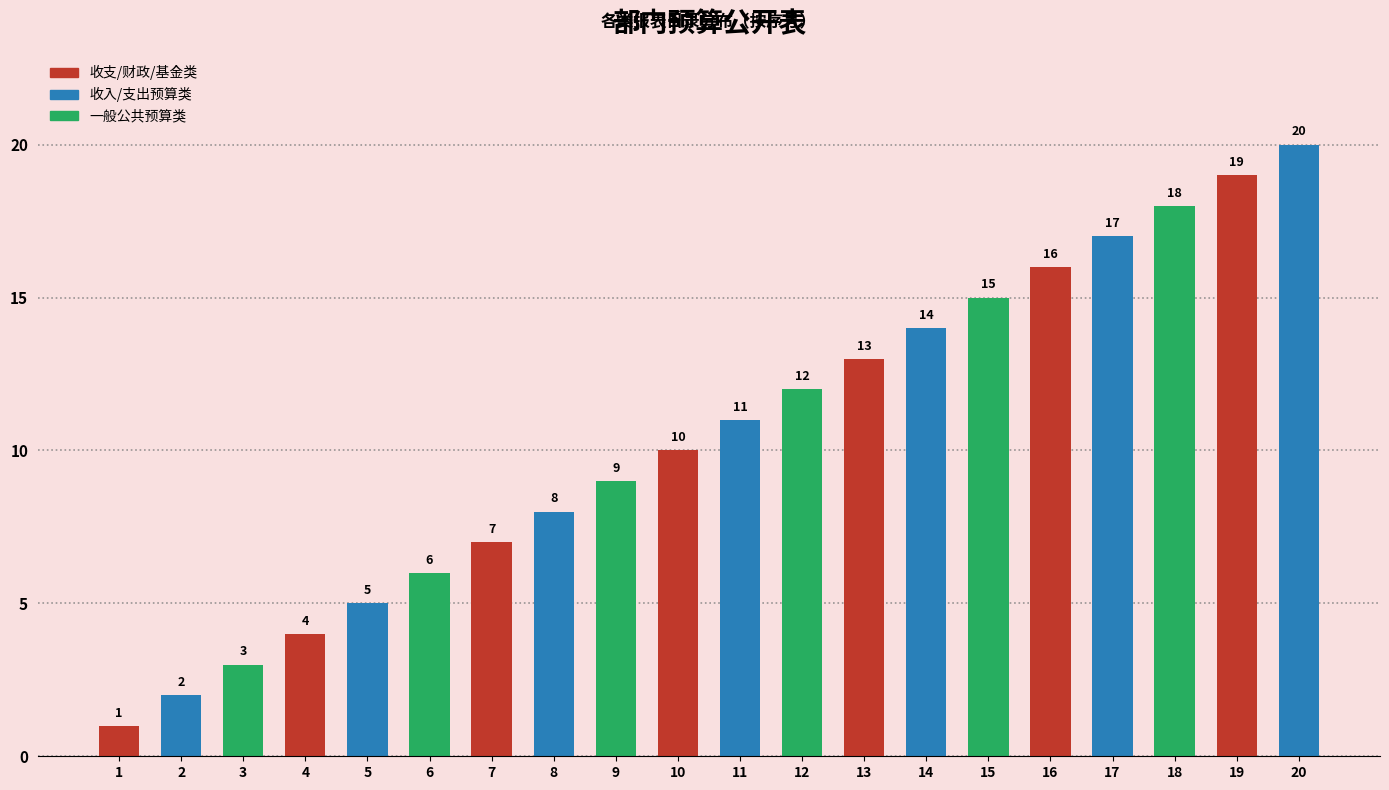

What is the difference between the values at 4 and 8?

4